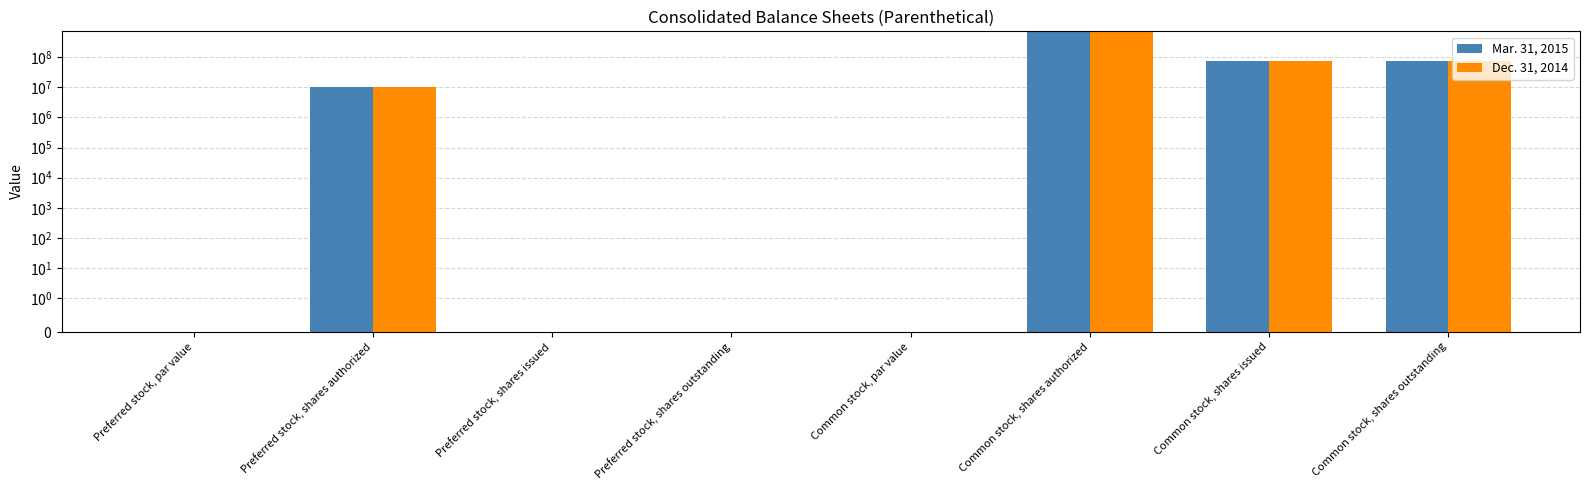

Where is Mar. 31, 2015 nearest to the value 345000000?

Common stock, shares issued